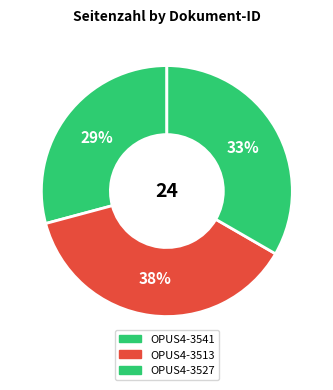

How many slices are in this pie chart?

3